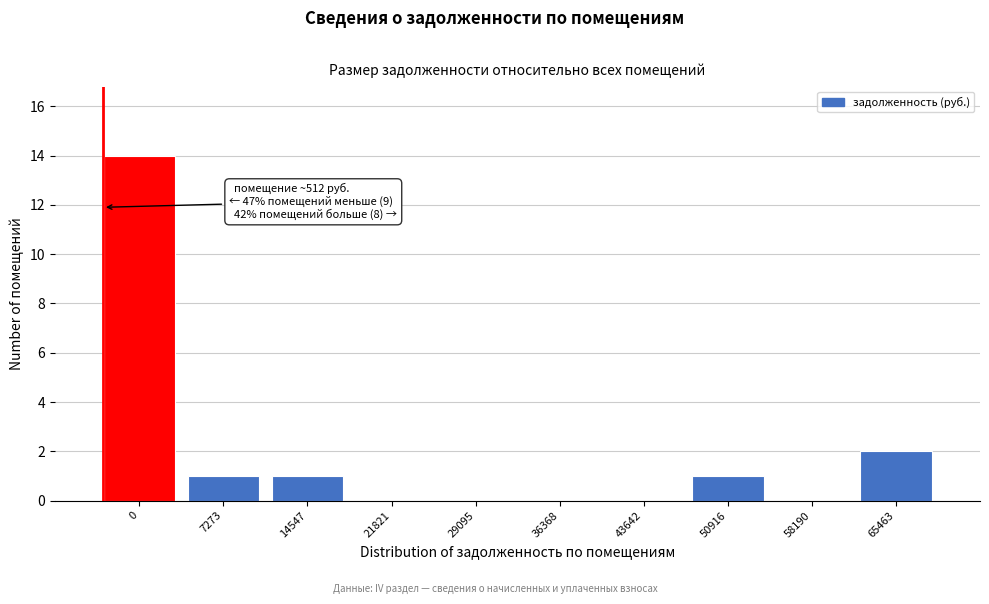

Reading left to right, transcribe all the data shown in this chart.

0=14	7273=1	14547=1	21821=0	29095=0	36368=0	43642=0	50916=1	58190=0	65463=2